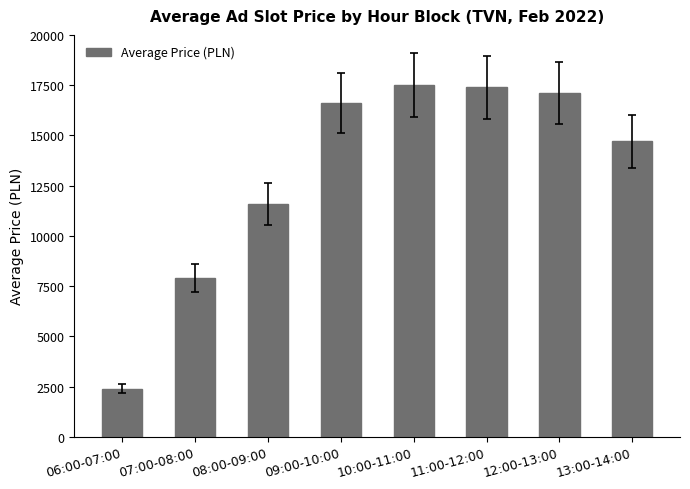

Reading left to right, list all the values displayed in this chart.

06:00-07:00=2400	07:00-08:00=7900	08:00-09:00=11600	09:00-10:00=16600	10:00-11:00=17500	11:00-12:00=17400	12:00-13:00=17100	13:00-14:00=14700